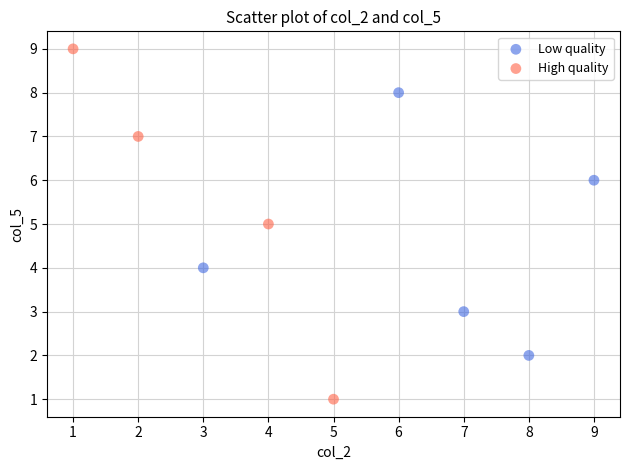

Which series contains the lowest Y value?

High quality